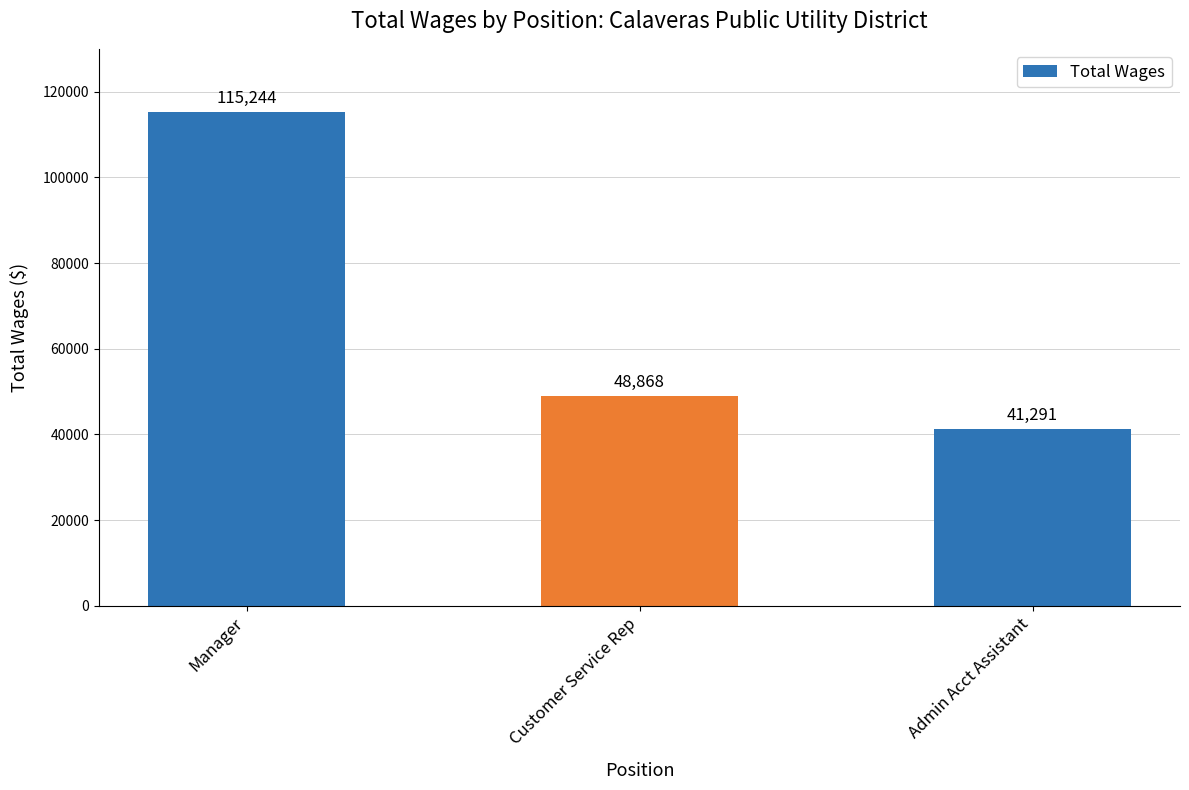

What is the label of the 2nd bar from the right?

Customer Service Rep